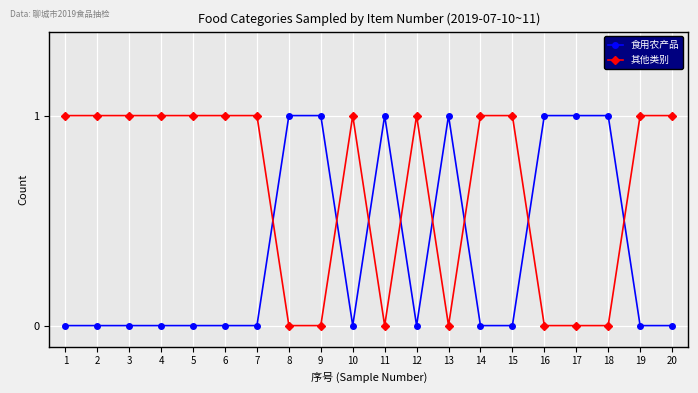

Is it true that 其他类别 equals 0 at 8?

True